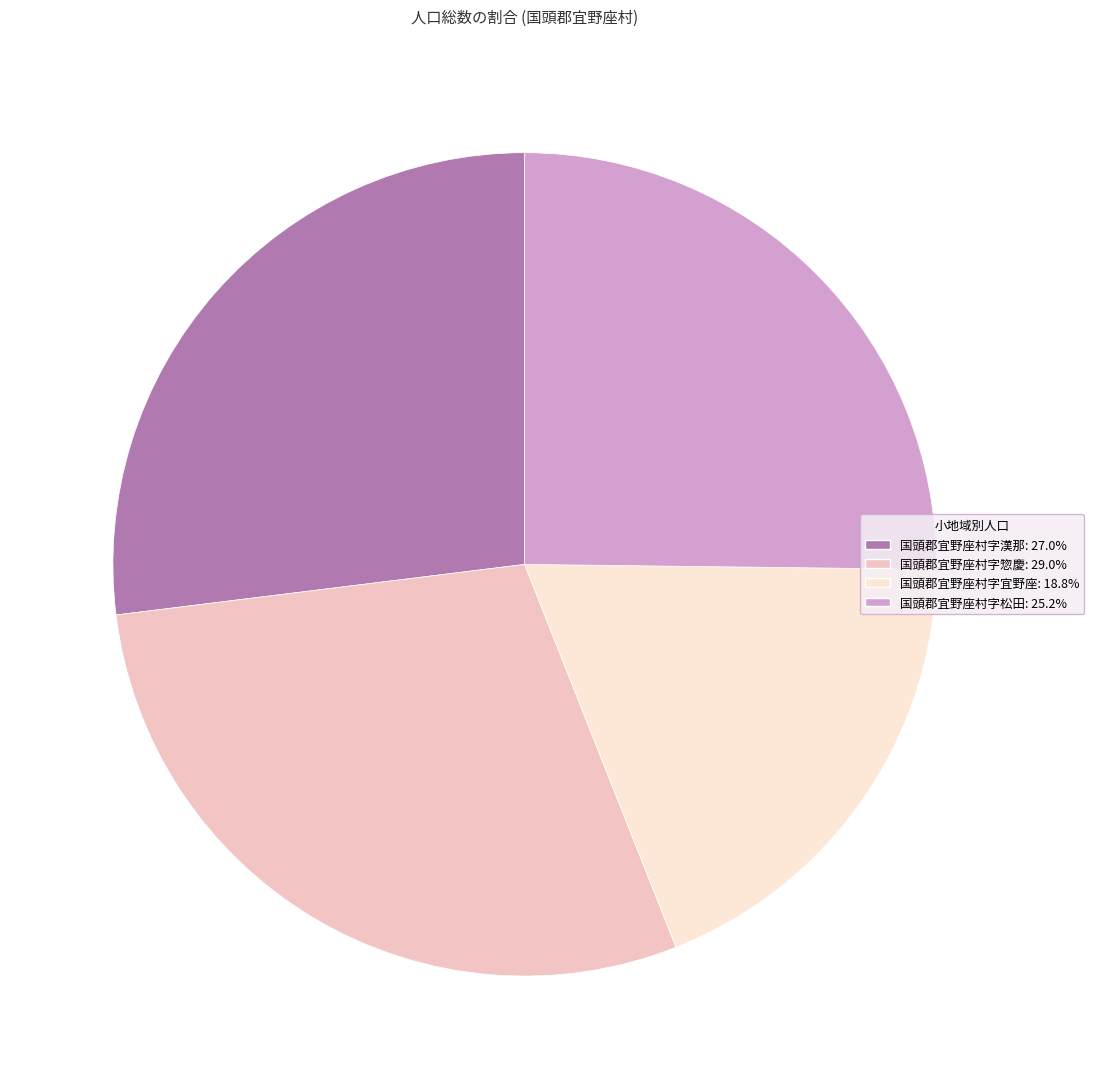

Is the sum of 国頭郡宜野座村字松田 and 国頭郡宜野座村字漢那 greater than half?

Yes